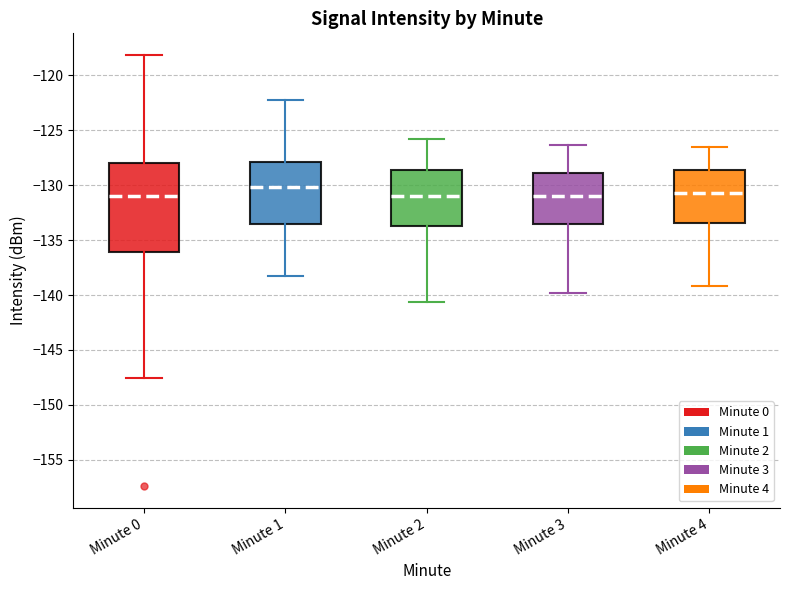

Where does the median line of the box for Minute 2 sit on the y-axis? The values are not printed on the chart, so give them approximately, as read against the axis.

-131.0